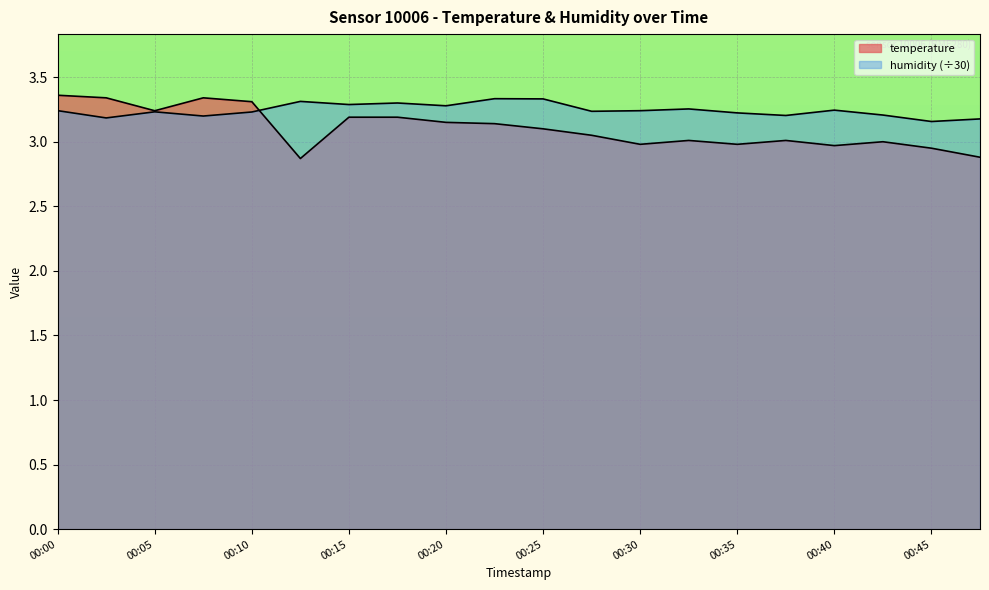

In temperature, how many points are lower than both neighbors (excluding endpoints)?

5